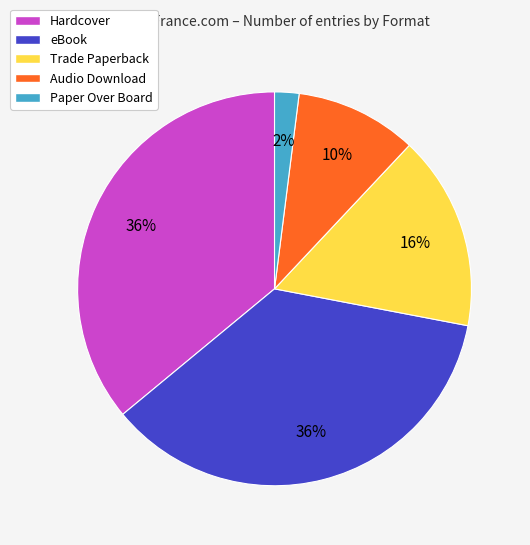

The Hardcover slice represents 36% of the pie. True or false?

True